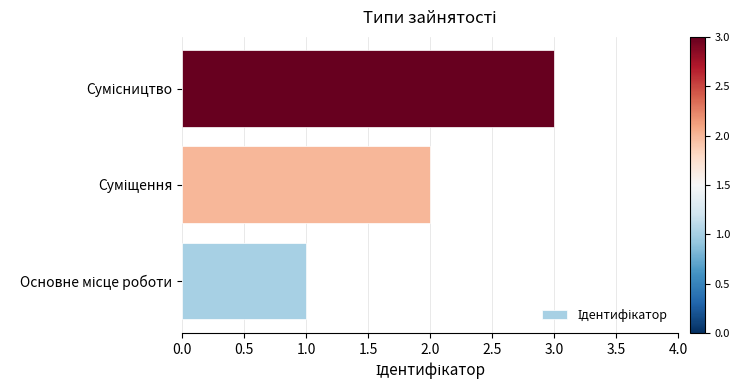

What is the sum of all values?

6